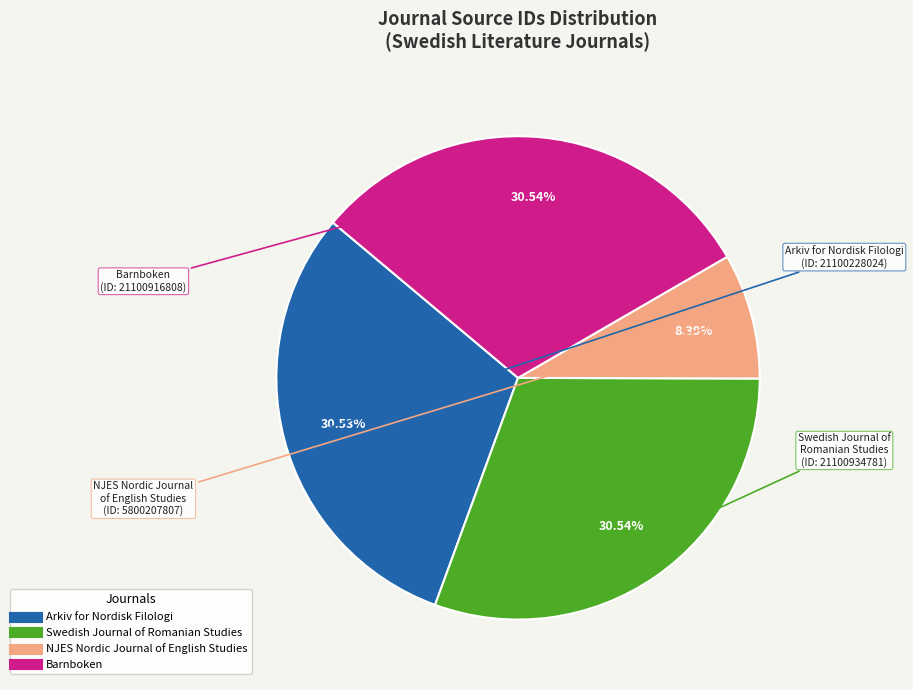

The Barnboken slice represents 24% of the pie. True or false?

False